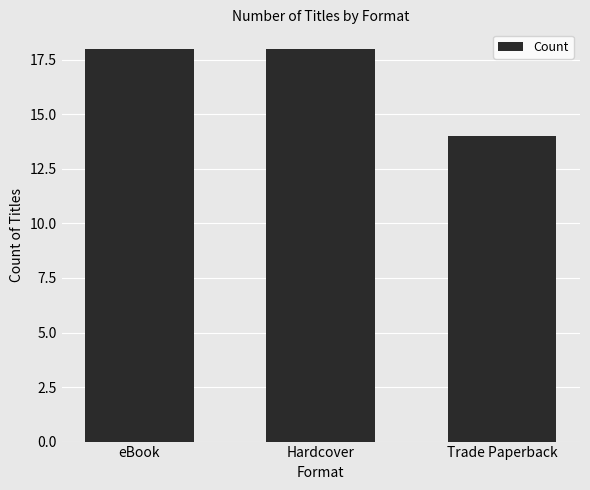

What is the value of the 2nd bar from the left?

18